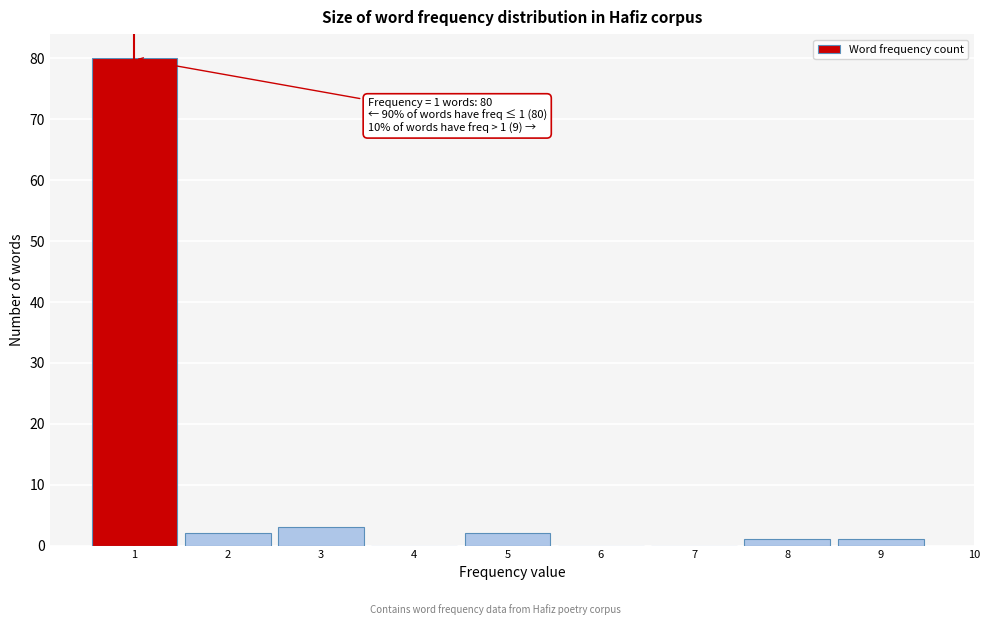

Over which range of the x-axis is the bar tallest?

0.5 to 1.5